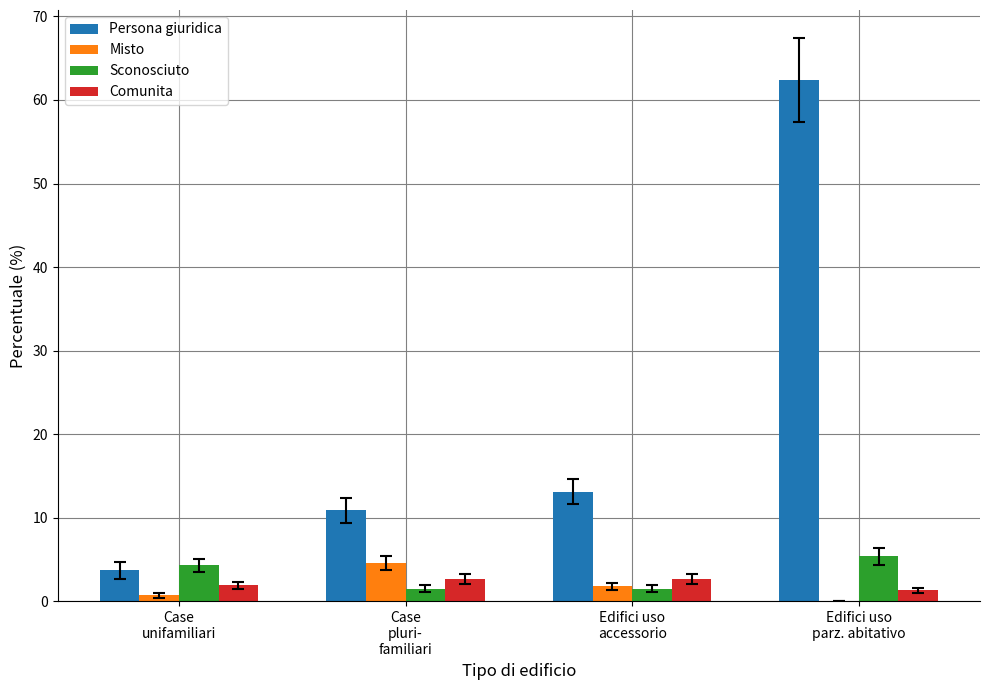

Reading left to right, what are all the values shown in this chart?

Persona giuridica: Case
unifamiliari=3.7	Case
pluri-
familiari=10.9	Edifici uso
accessorio=13.1	Edifici uso
parz. abitativo=62.4
Misto: Case
unifamiliari=0.7	Case
pluri-
familiari=4.6	Edifici uso
accessorio=1.8	Edifici uso
parz. abitativo=0.0
Sconosciuto: Case
unifamiliari=4.3	Case
pluri-
familiari=1.5	Edifici uso
accessorio=1.5	Edifici uso
parz. abitativo=5.4
Comunita: Case
unifamiliari=1.9	Case
pluri-
familiari=2.7	Edifici uso
accessorio=2.7	Edifici uso
parz. abitativo=1.3